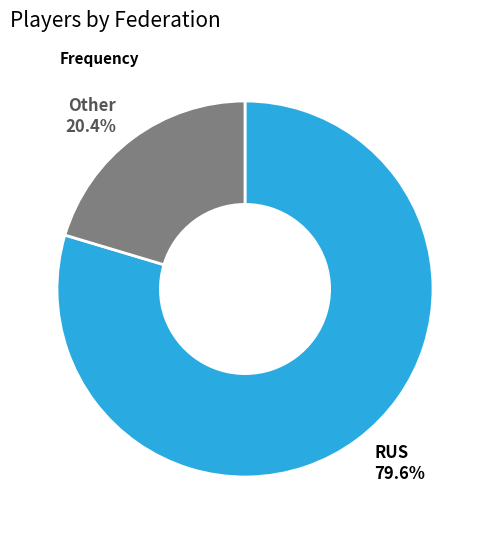

What percentage is NOT represented by Other?

79.6%